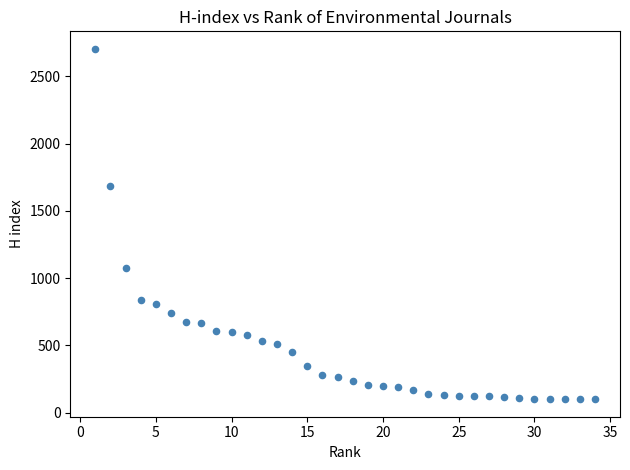

What is the range of Y values (max minus min)?

2604